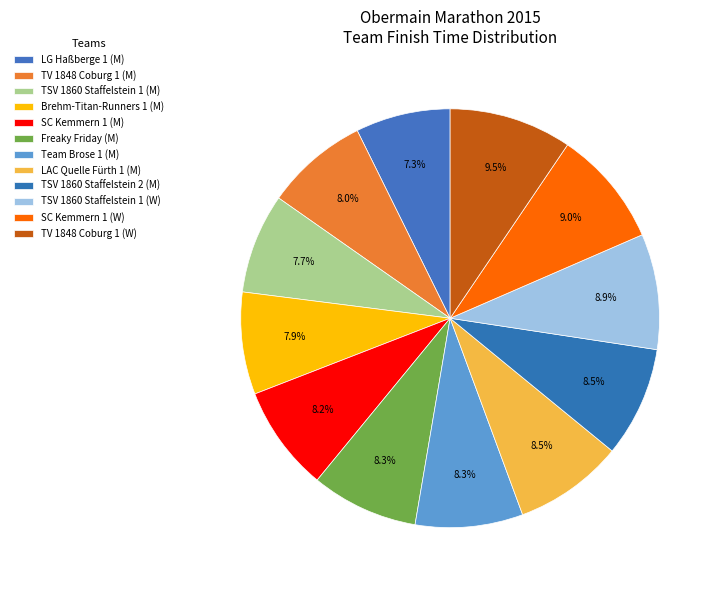

Count the number of slices in the pie.

12